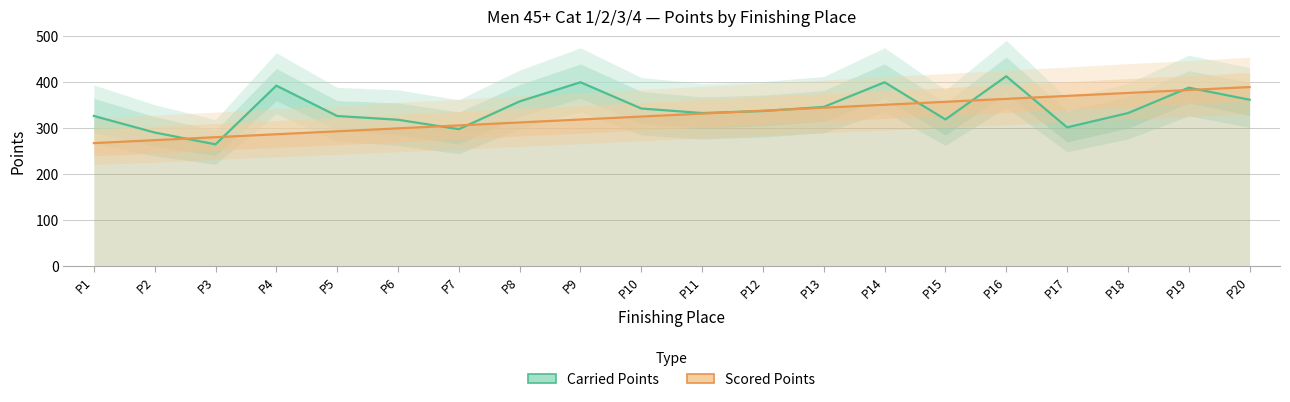

Rank the categories by Carried Points value from highest to lowest.

P16, P9, P14, P4, P19, P20, P8, P13, P10, P12, P11, P18, P1, P5, P15, P6, P17, P7, P2, P3